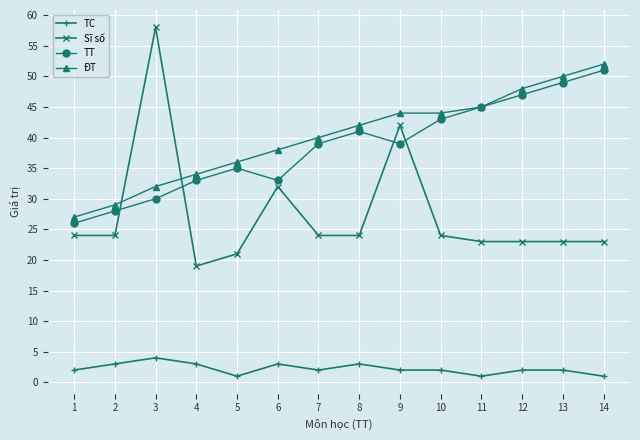

Which label corresponds to the largest value in the chart?

3